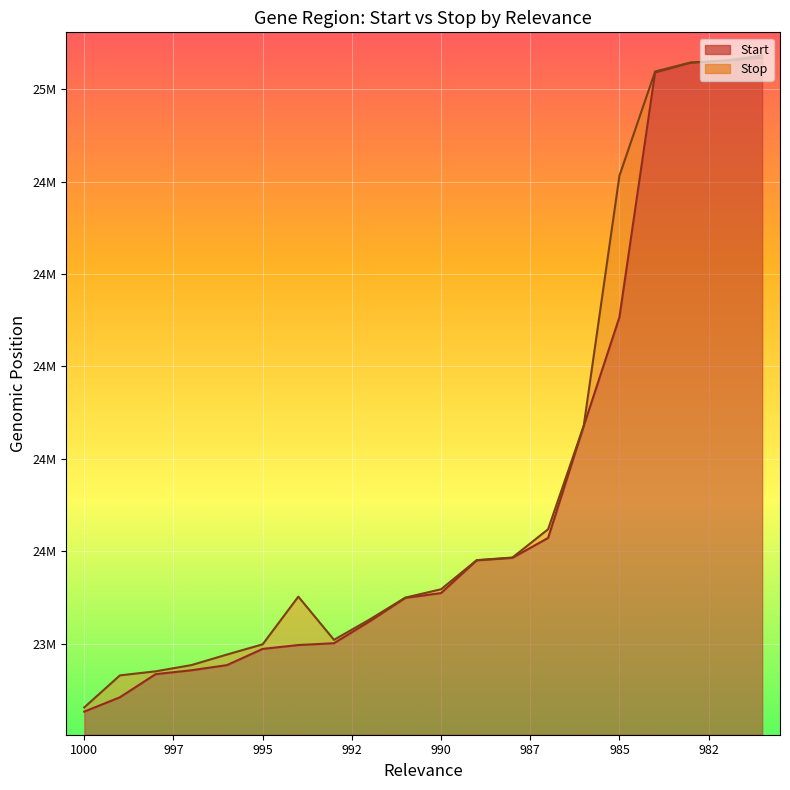

What is the total value across all series at 981?

50142023